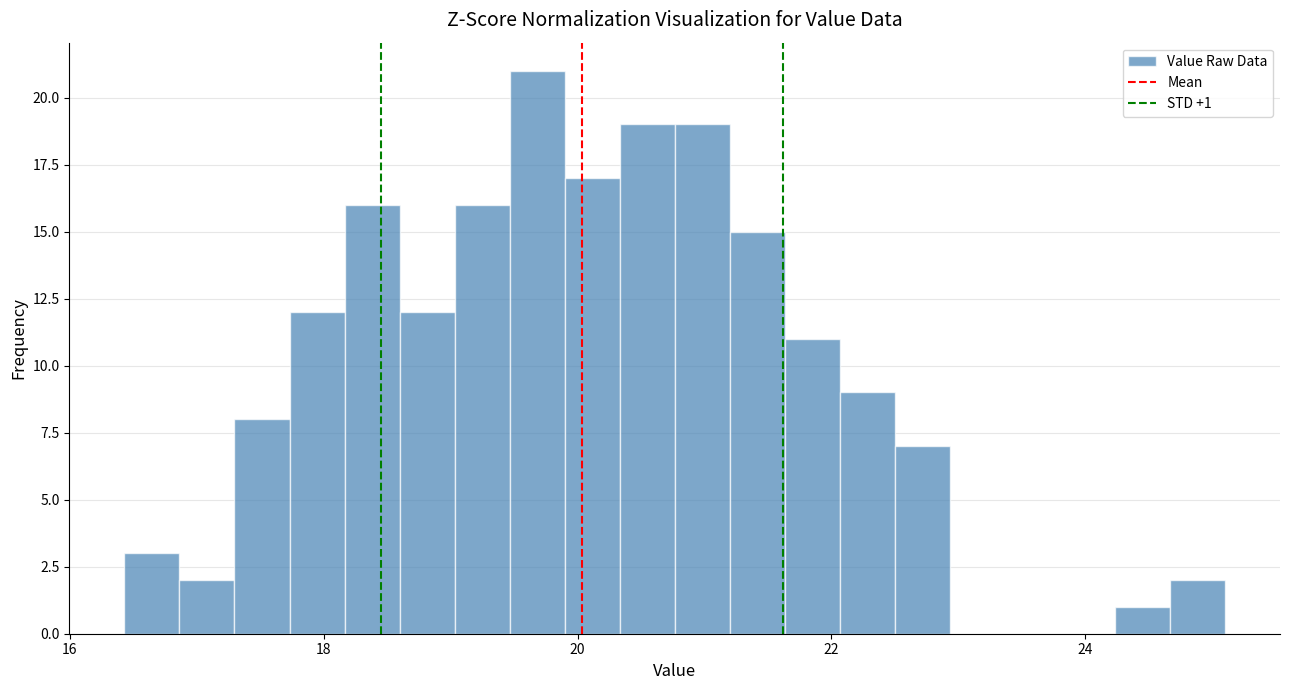

Read against the x-axis, roughly where is the centre of the tallest bar?

19.6